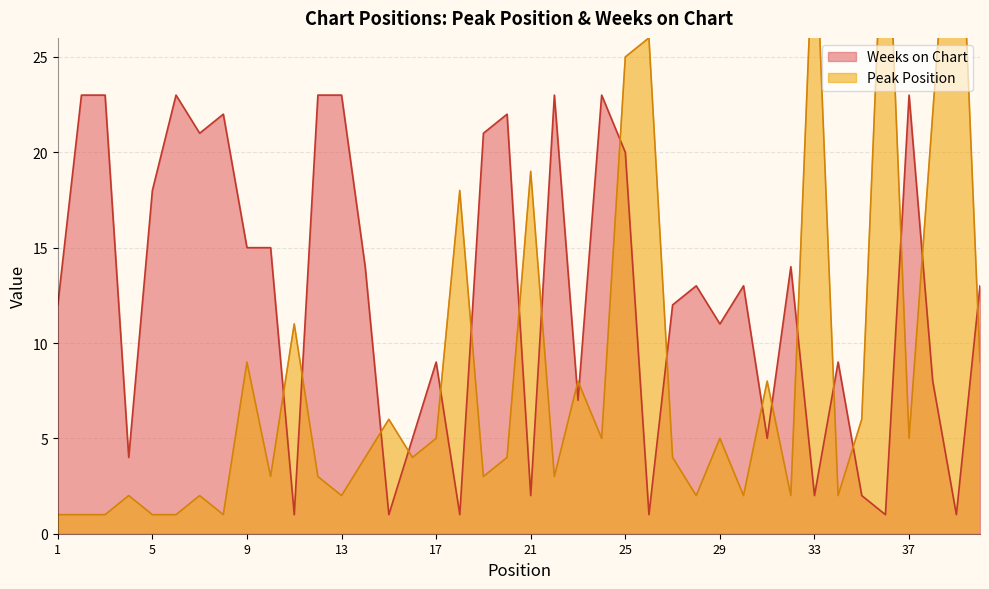

In Weeks on Chart, how many points are higher than both neighbors (excluding endpoints)?

11